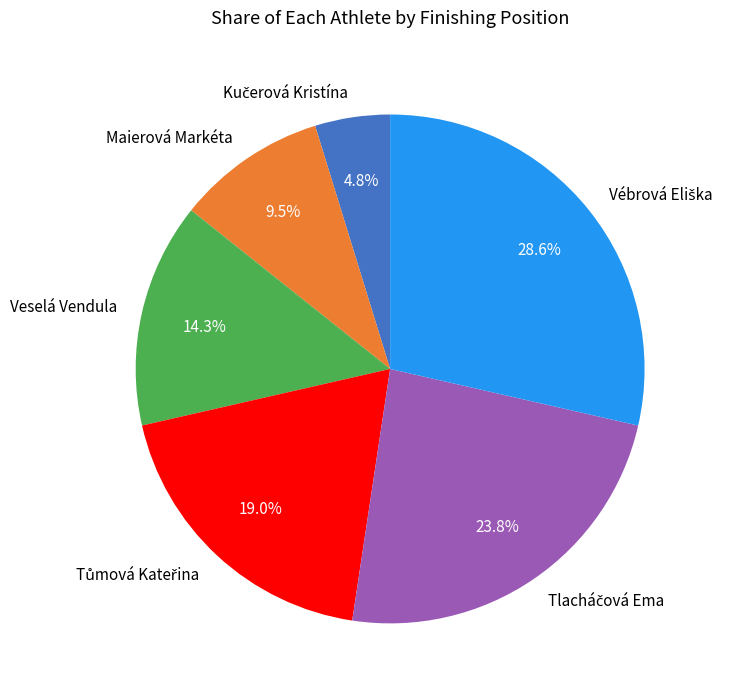

Does any single category account for the majority?

No